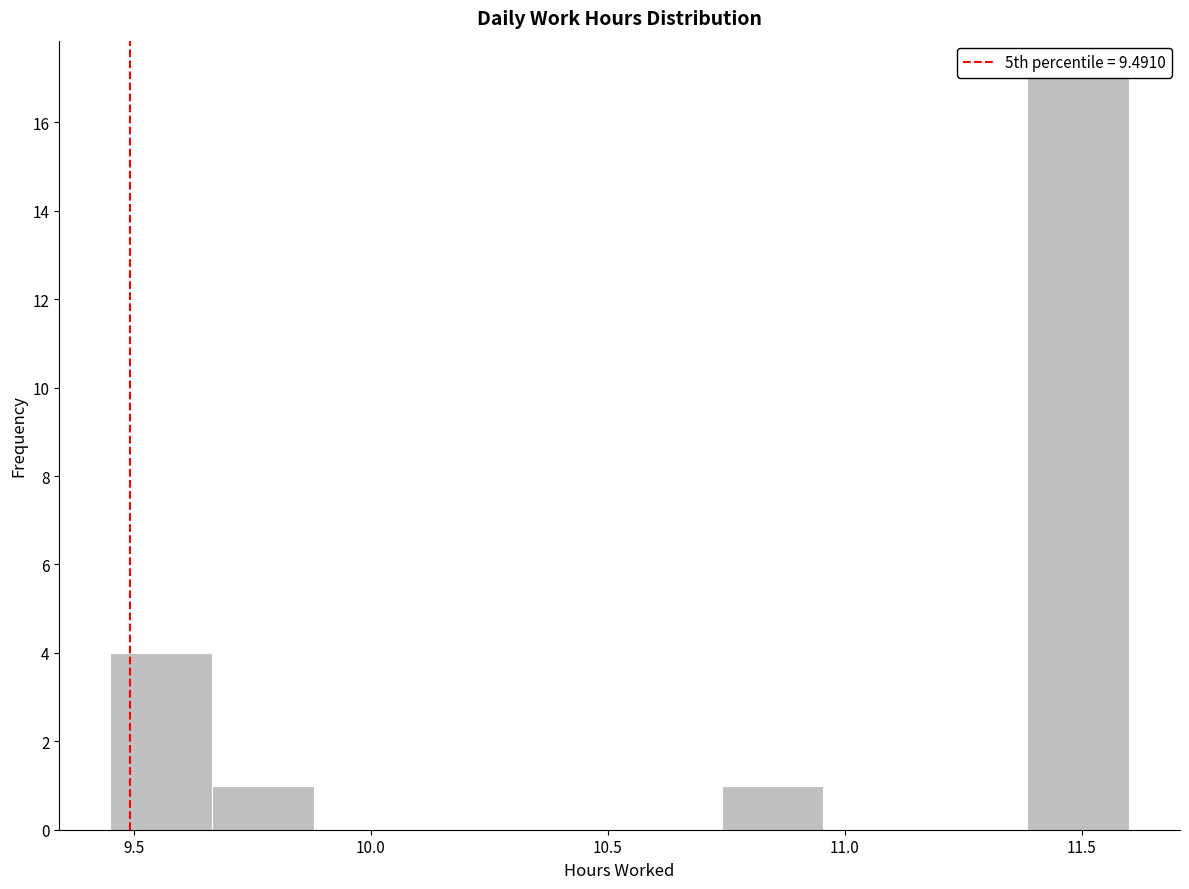

Which range on the x-axis has the tallest bar?

11.385 to 11.600